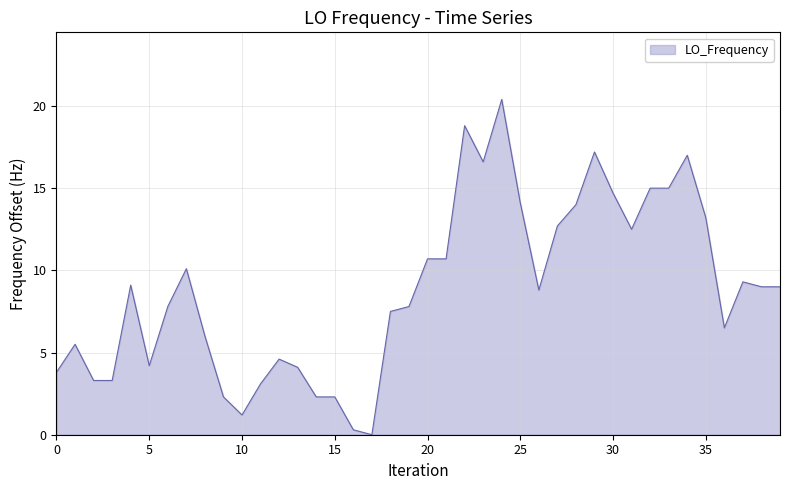

What is the difference between the maximum and minimum values?

20.4